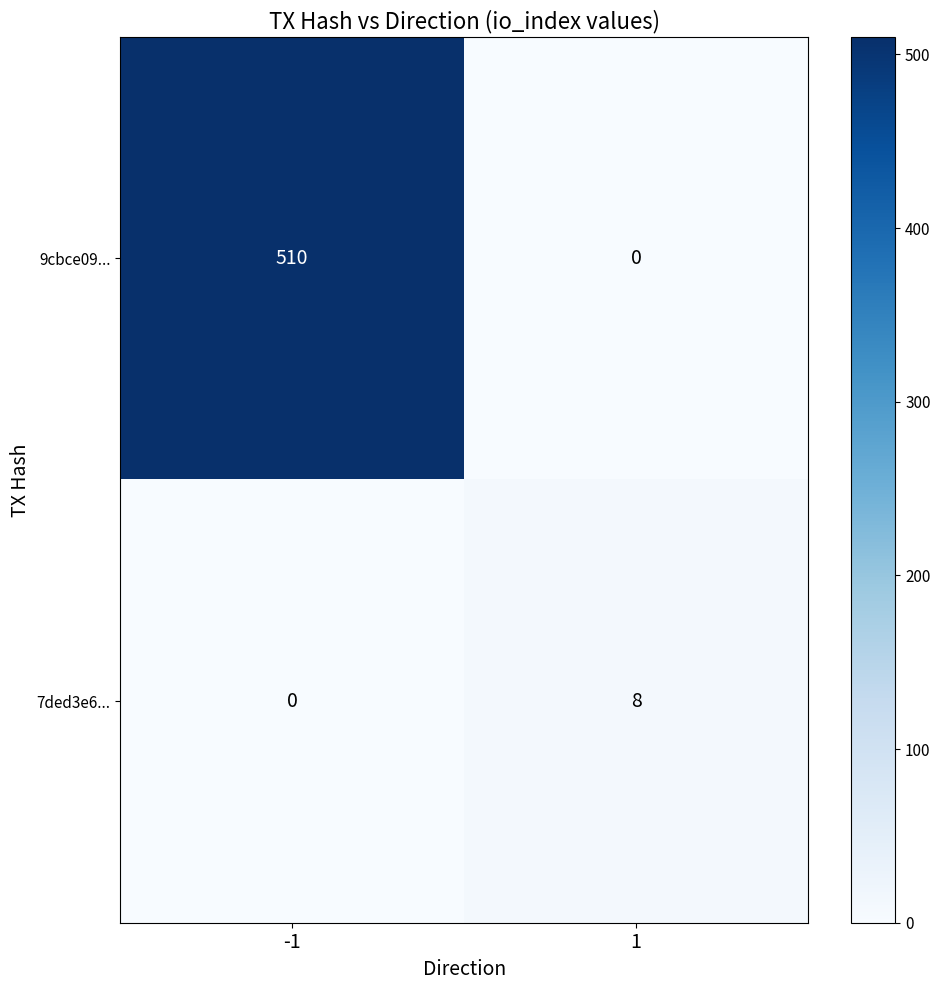

List the series in order of their peak value, highest first.

9cbce09..., 7ded3e6...